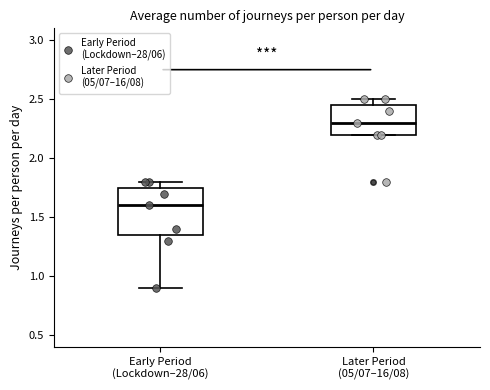

Reading left to right, transcribe this box plot: for each box, give where its median line is, the range the box spans, and where its two whiskers end, as read against the y-axis. The values are not printed on the chart, so give them approximately, as read against the axis.

Early Period (Lockdown–28/06): median 1.60, box 1.35 to 1.75, whiskers 0.90 to 1.80
Later Period (05/07–16/08): median 2.30, box 2.20 to 2.45, whiskers 2.20 to 2.50